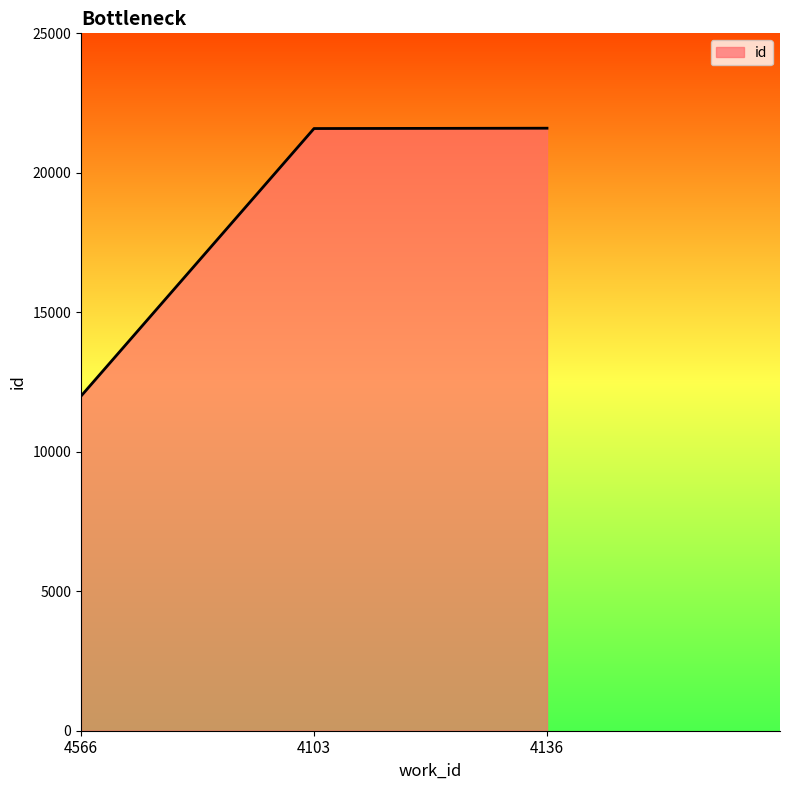

True or false: the data shows 11996 at 4566.

True